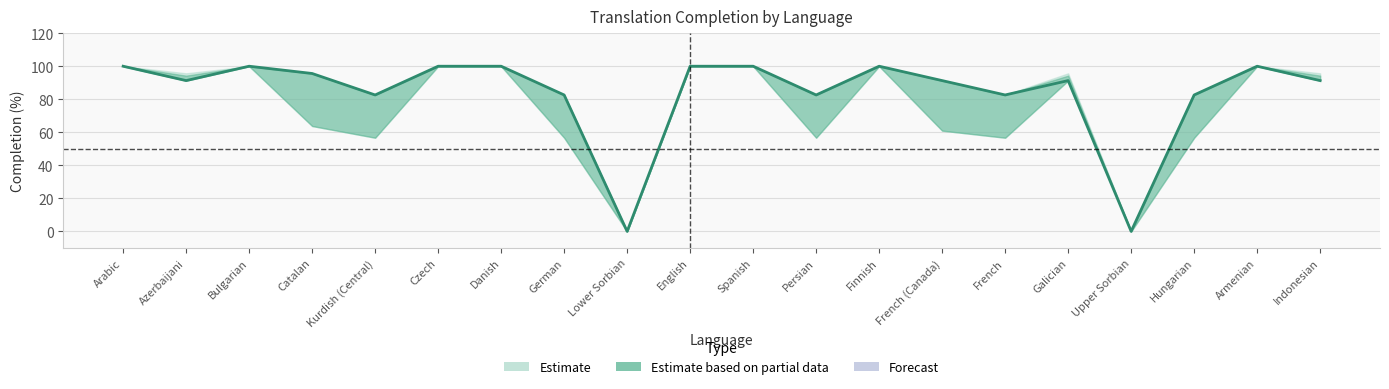

What is the sum of the values at French and German?

165.2